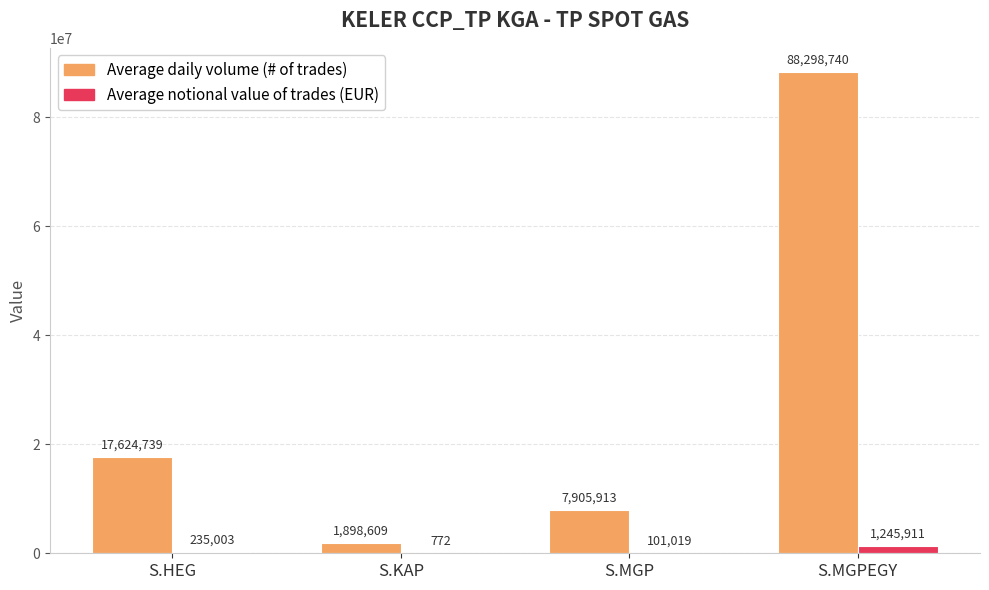

Between S.KAP and S.MGPEGY, which series saw the biggest shift?

Average daily volume (# of trades)